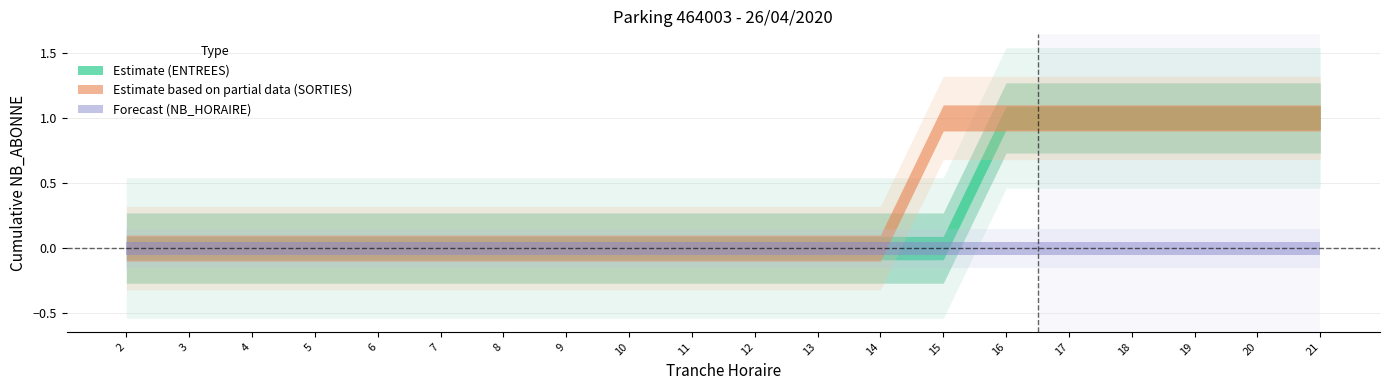

What is the maximum value shown in the chart?

1